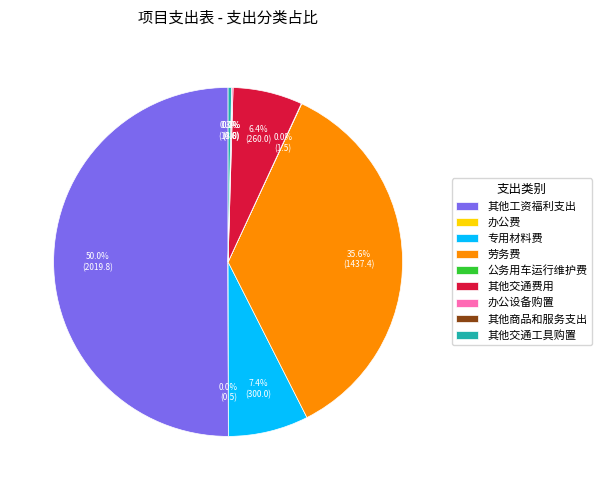

What is the largest slice in the pie chart?

其他工资福利支出